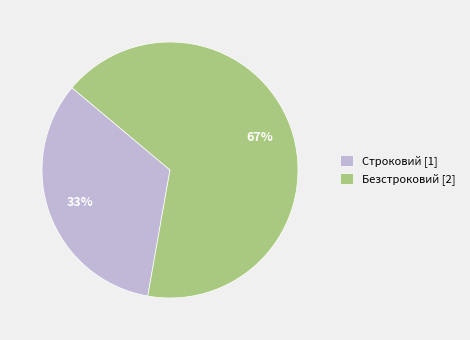

Does Безстроковий represent more than half of the total?

Yes